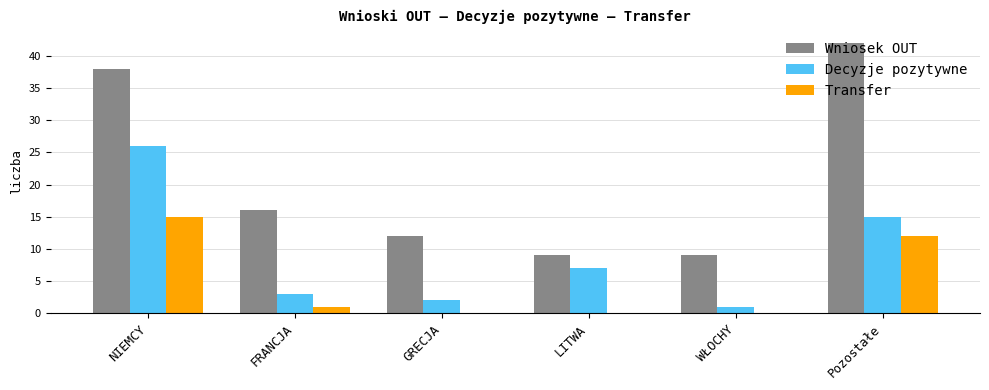

What is the greatest value displayed?

42